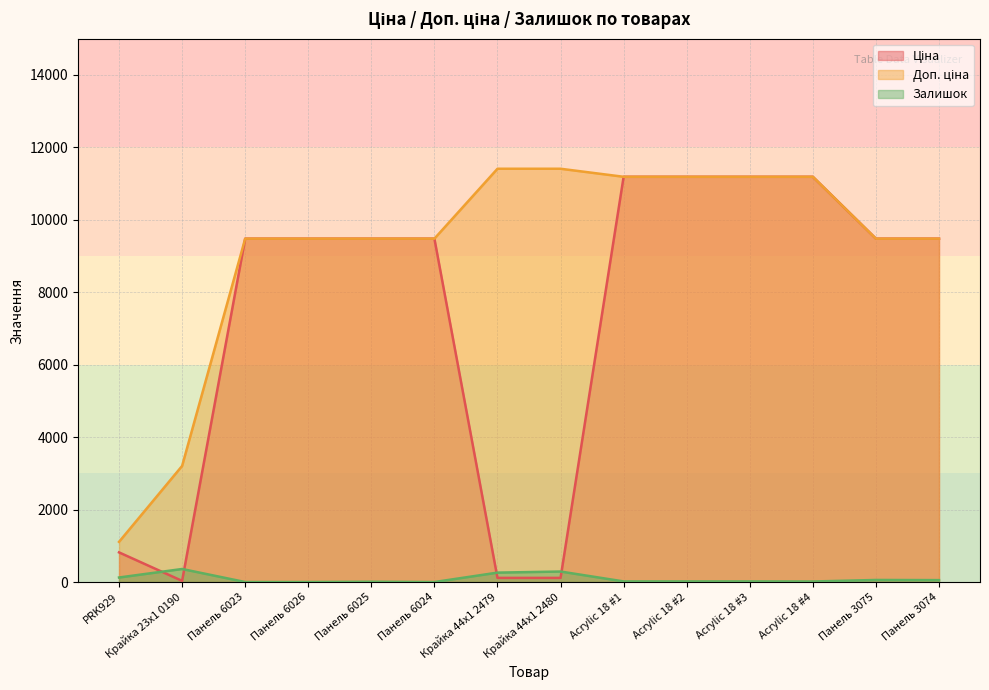

Which series has the largest total across all categories?

Доп. ціна